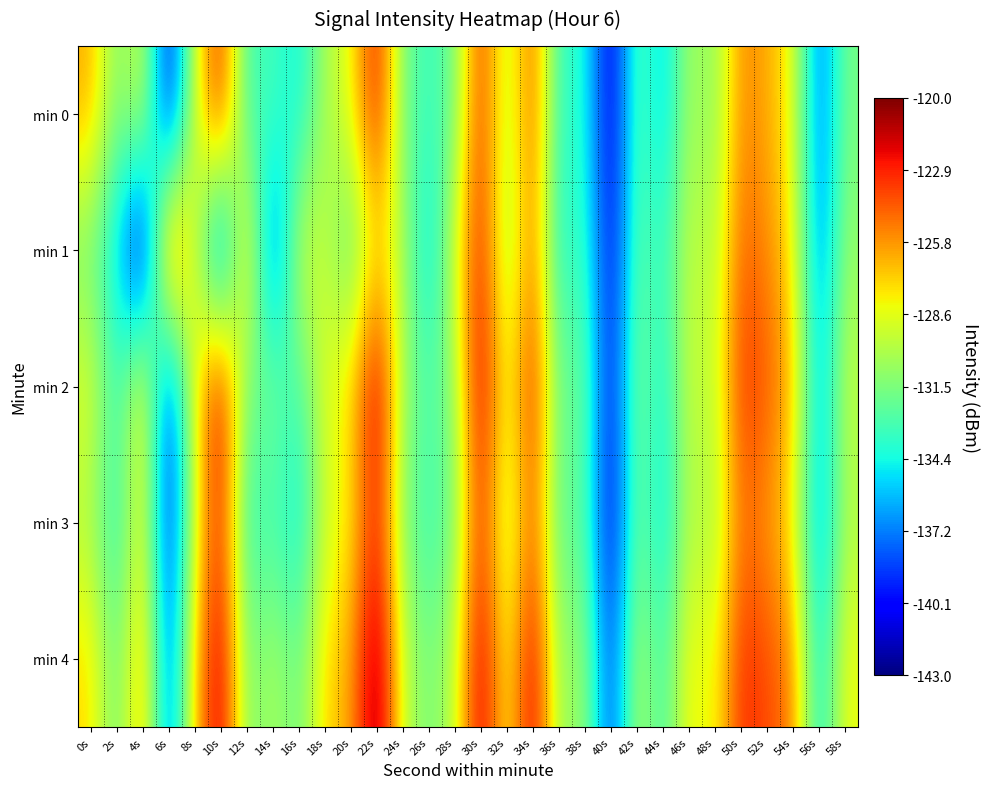

At 38s, list the series in order from smallest to largest.

min 0, min 1, min 3, min 2, min 4